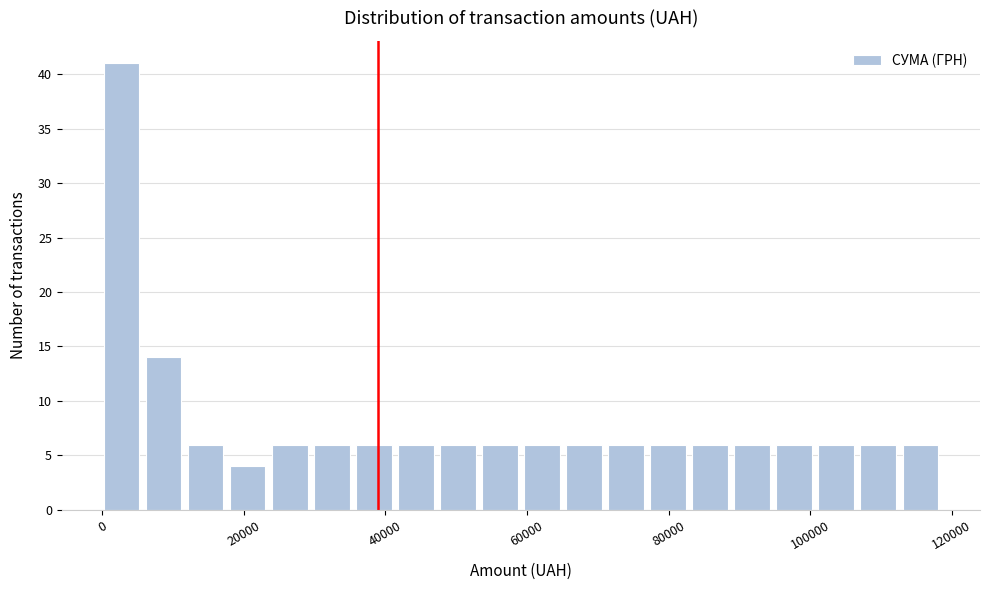

Around what value on the x-axis is the tallest bar? Give the approximate position of its centre, as read against the axis.

2000